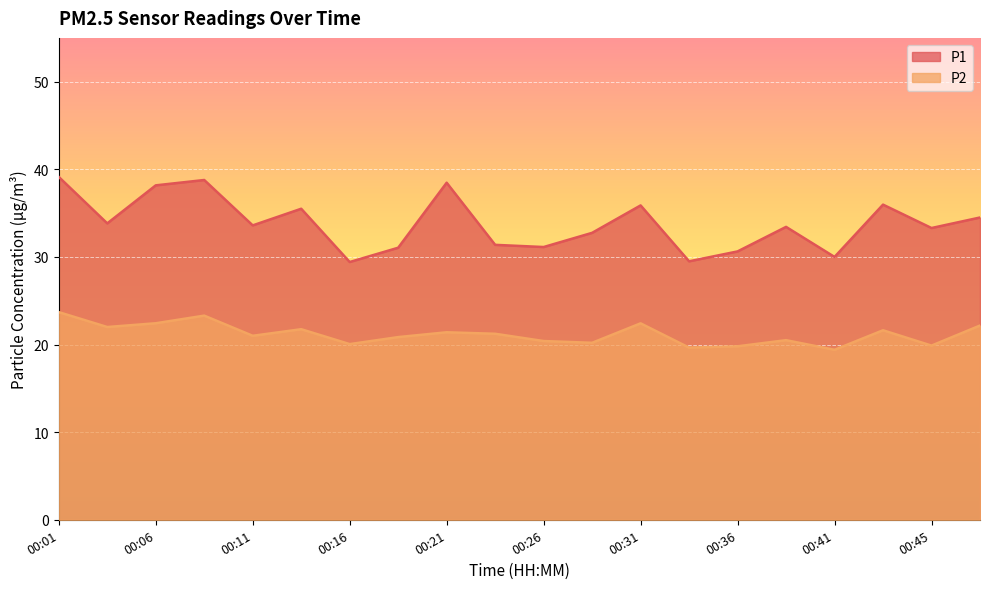

True or false: P1 has a value of 13.6 at 00:31.

False